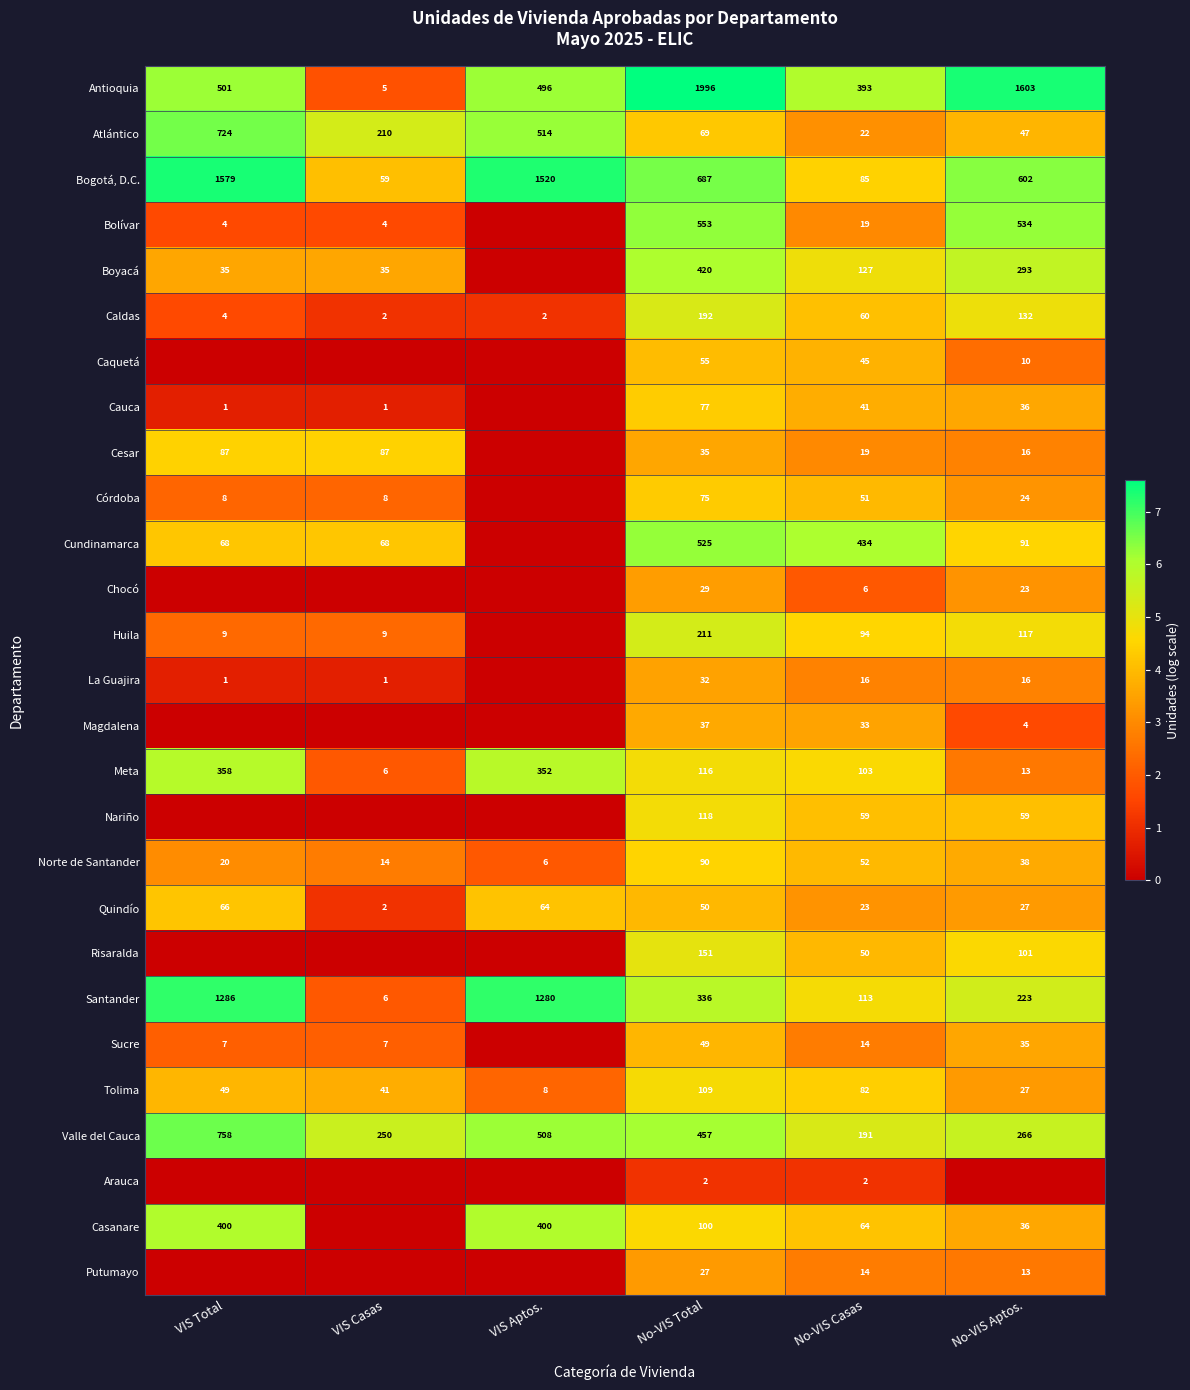

The Nariño series shows 6.4 at No-VIS Total. True or false?

False